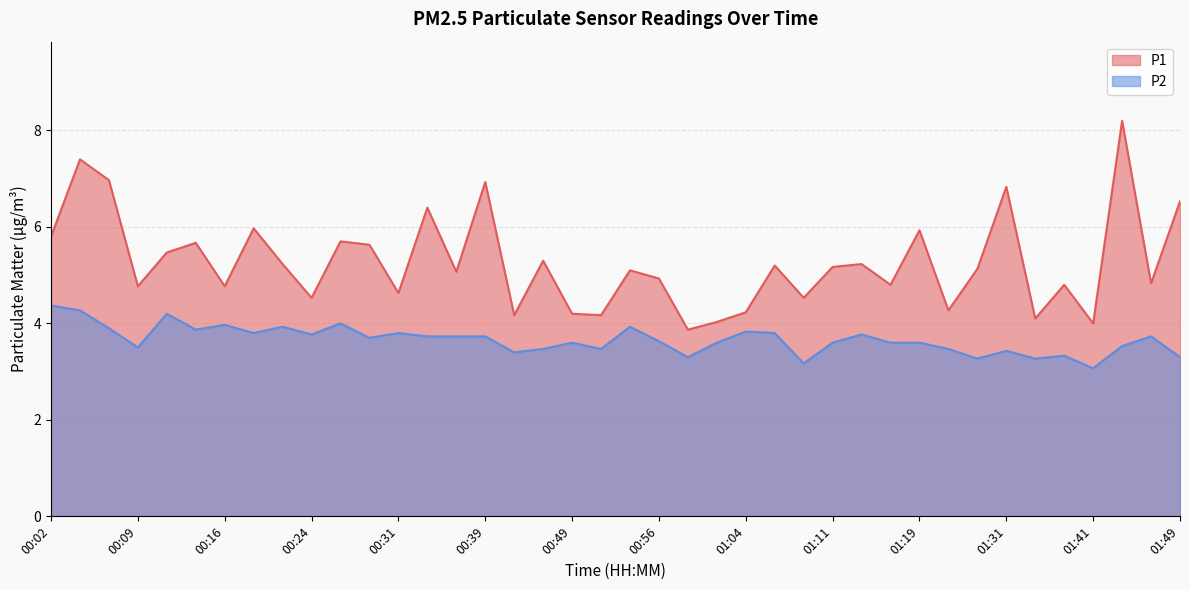

In P1, how many points are lower than both neighbors (excluding endpoints)?

14